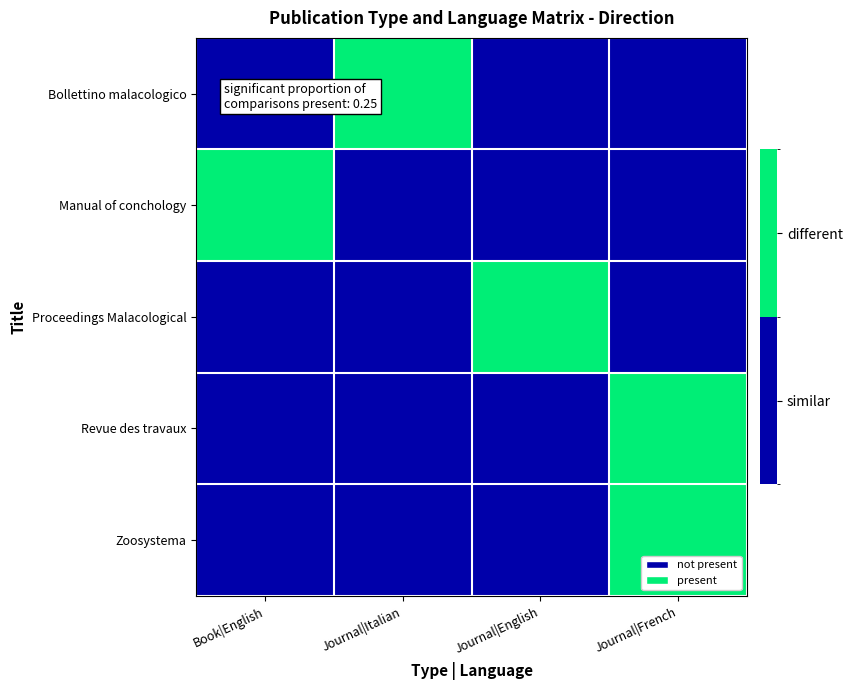

At Journal|Italian, list the series in order from largest to smallest.

Bollettino malacologico, Manual of conchology, Proceedings Malacological, Revue des travaux, Zoosystema